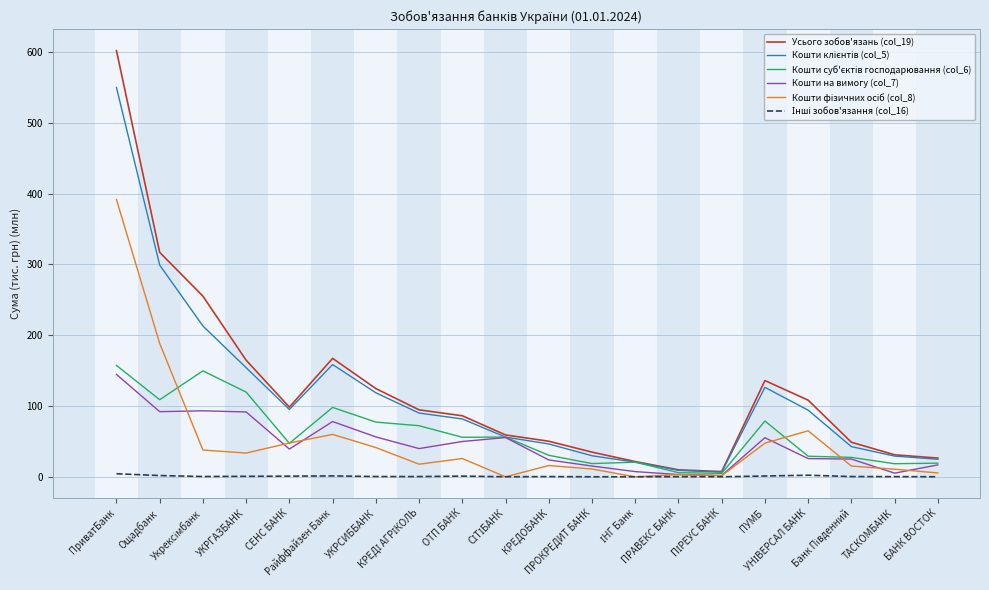

What is the sum of all Усього зобов'язань (col_19) values?

2443.5